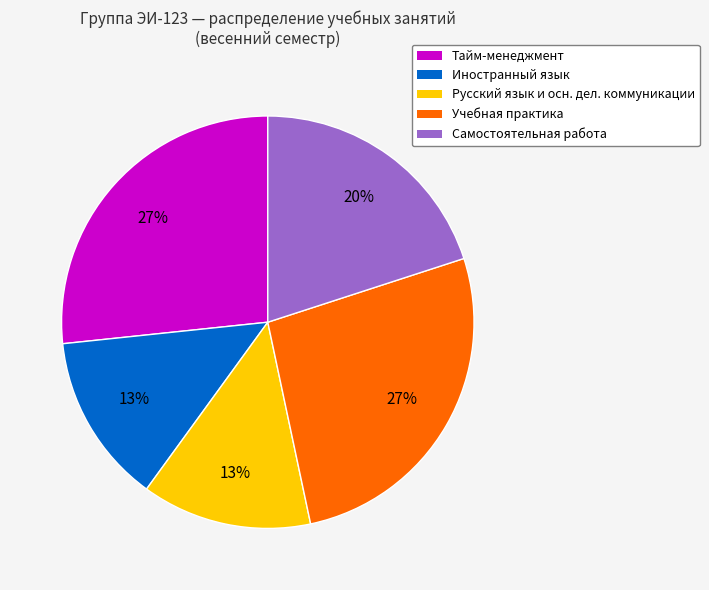

Does any single category account for the majority?

No